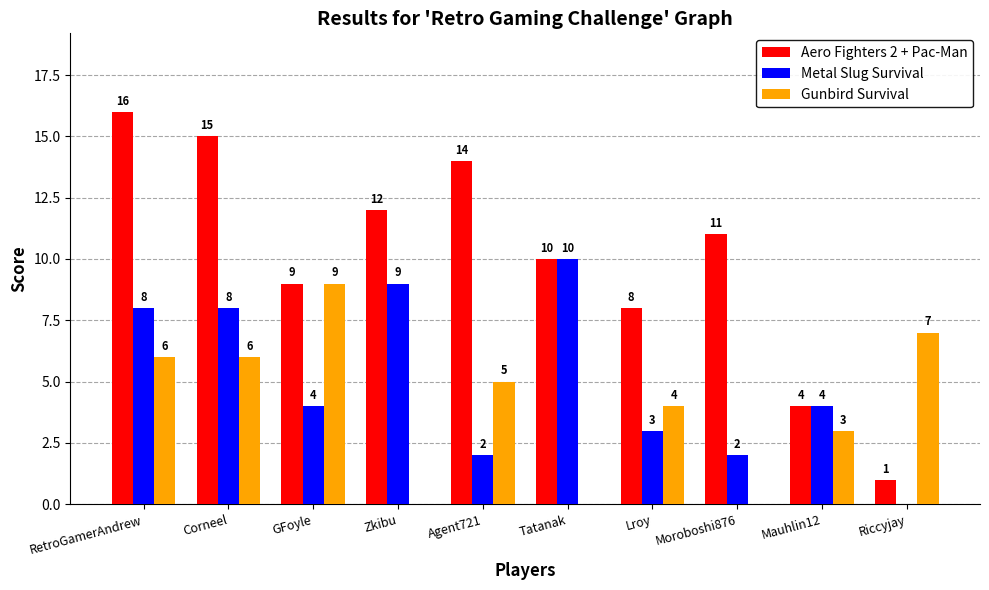

What is the sum of the Gunbird Survival values at Moroboshi876 and Riccyjay?

7